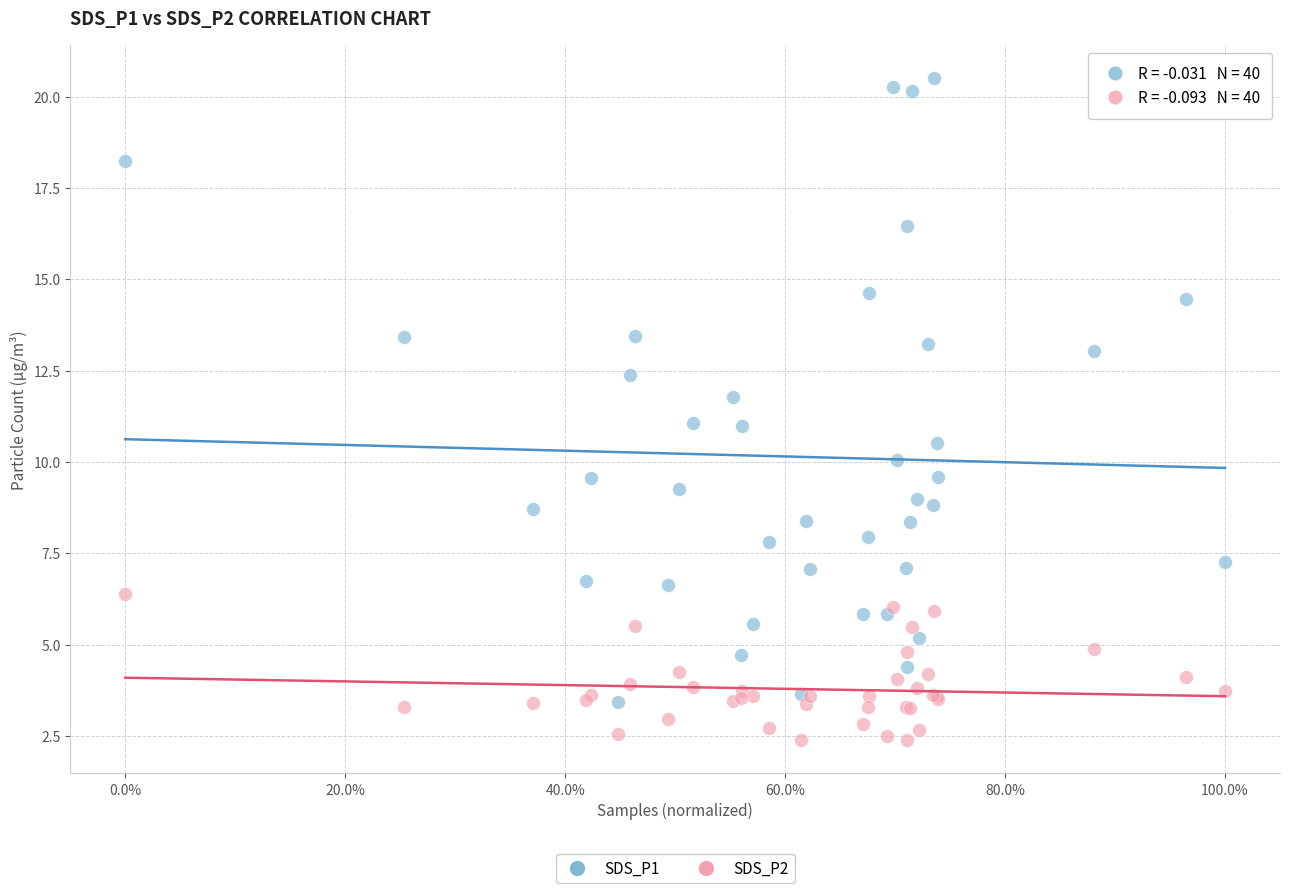

What is the X range (max minus min) for the scatter plot?

1.0